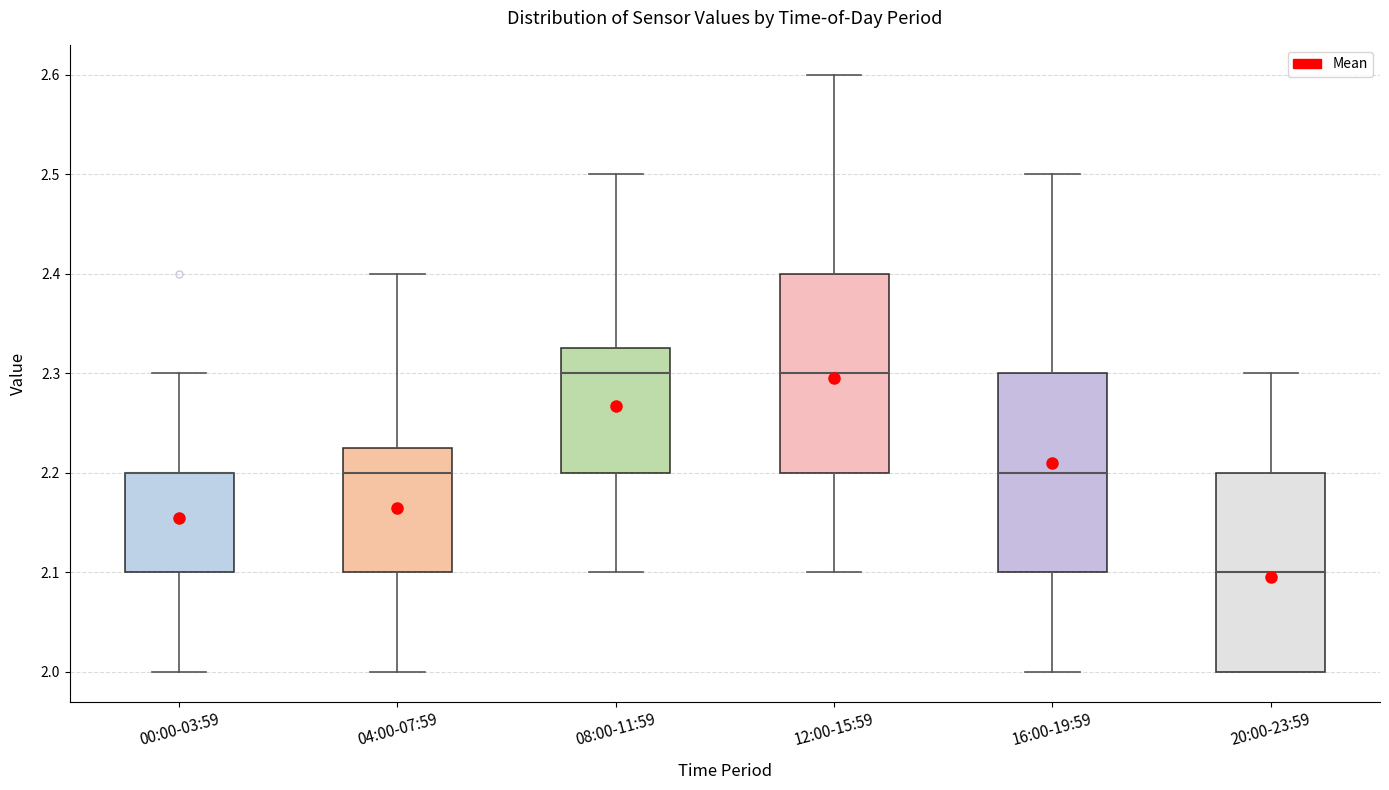

Where is the lower edge of the box for 12:00-15:59 on the y-axis? The values are not printed on the chart, so give them approximately, as read against the axis.

2.20